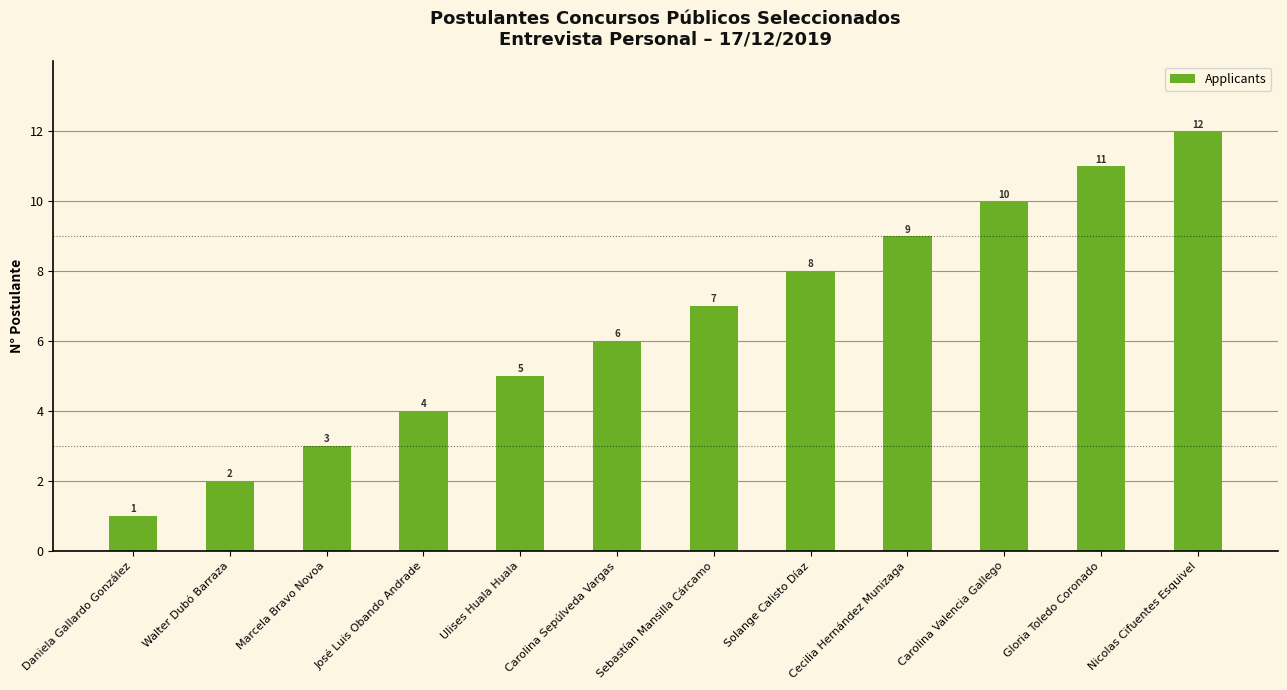

What is the sum of all values?

78